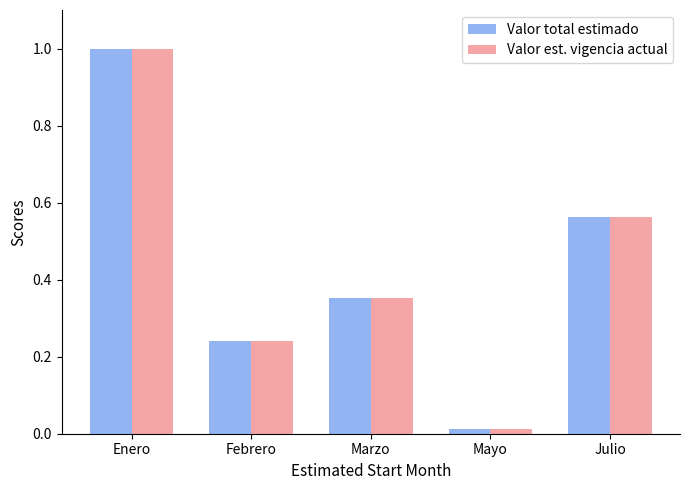

Does the chart contain stacked bars?

No